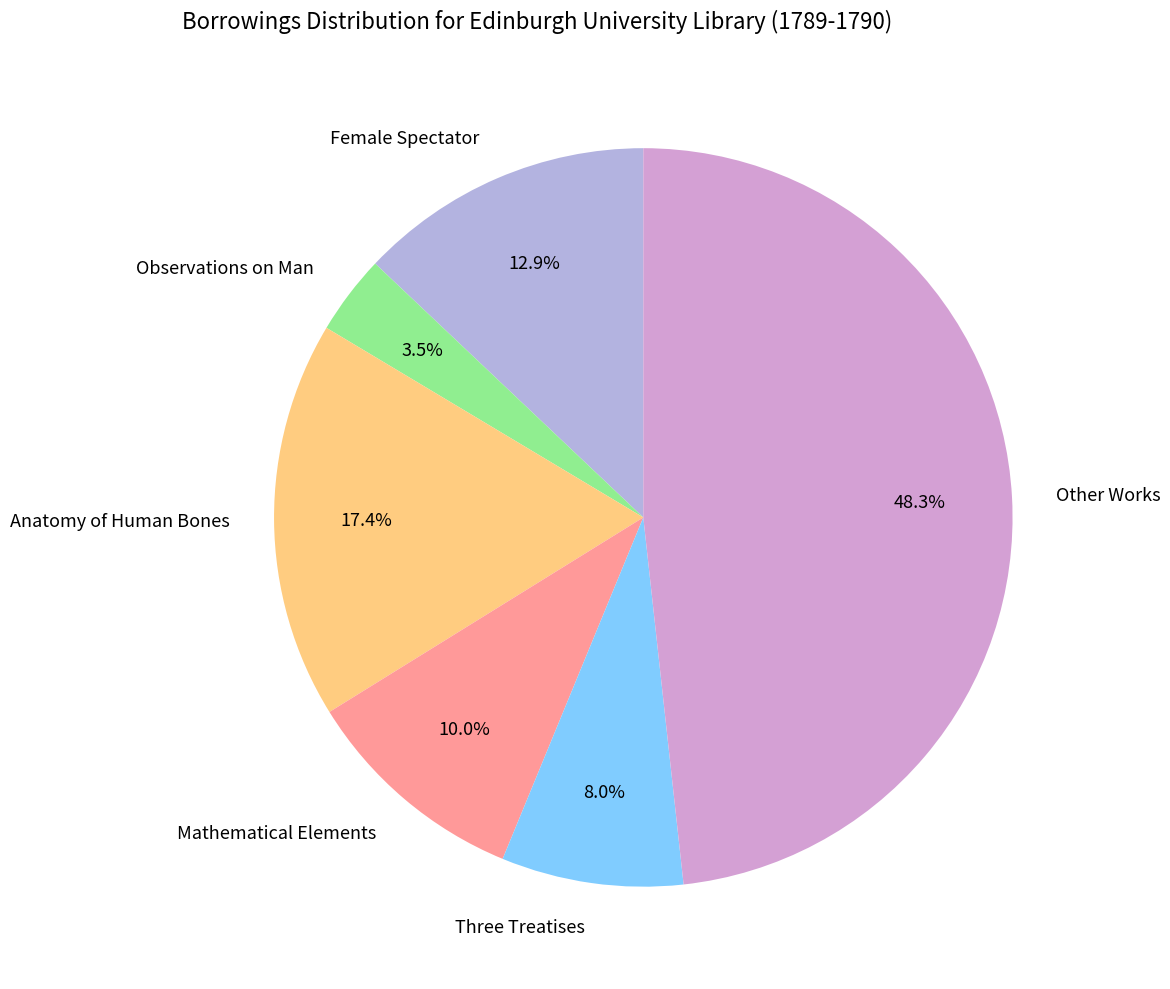

What percentage is NOT represented by Observations on Man?

96.5%